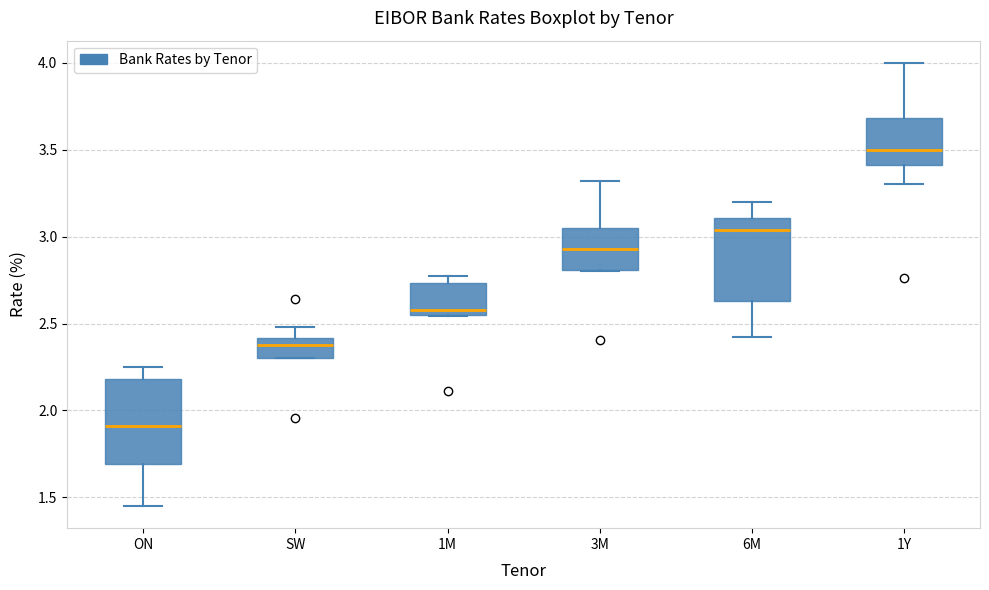

Reading left to right, read every box against the y-axis: the position of its median line, the range the box covers, and the ends of its whiskers. The values are not printed on the chart, so give them approximately, as read against the axis.

ON: median 1.90, box 1.70 to 2.20, whiskers 1.45 to 2.25
SW: median 2.40 (just below the box's upper edge), box 2.30 to 2.40, whiskers 2.30 to 2.50
1M: median 2.60, box 2.55 to 2.75, whiskers 2.55 to 2.80
3M: median 2.95, box 2.80 to 3.05, whiskers 2.80 to 3.30
6M: median 3.05, box 2.65 to 3.10, whiskers 2.40 to 3.20
1Y: median 3.50, box 3.40 to 3.70, whiskers 3.30 to 4.00